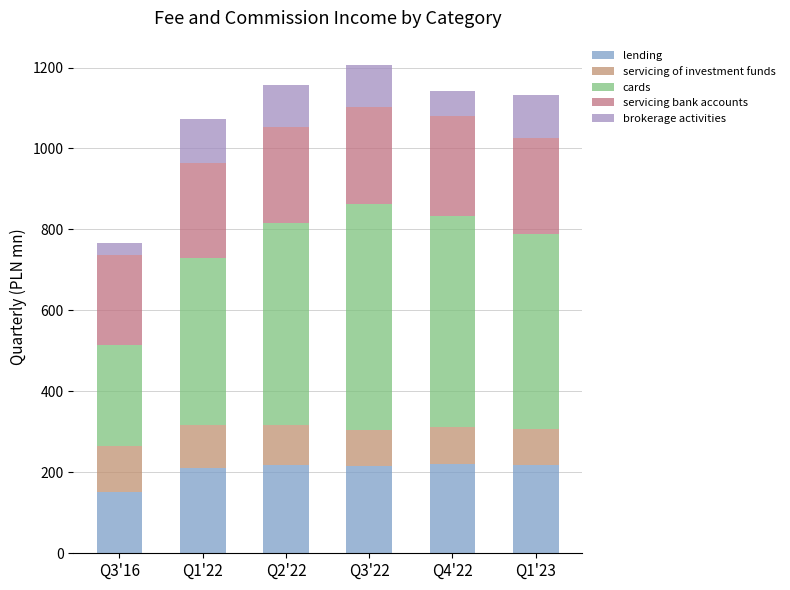

Where does the cards series first go above 497?

Q3'22